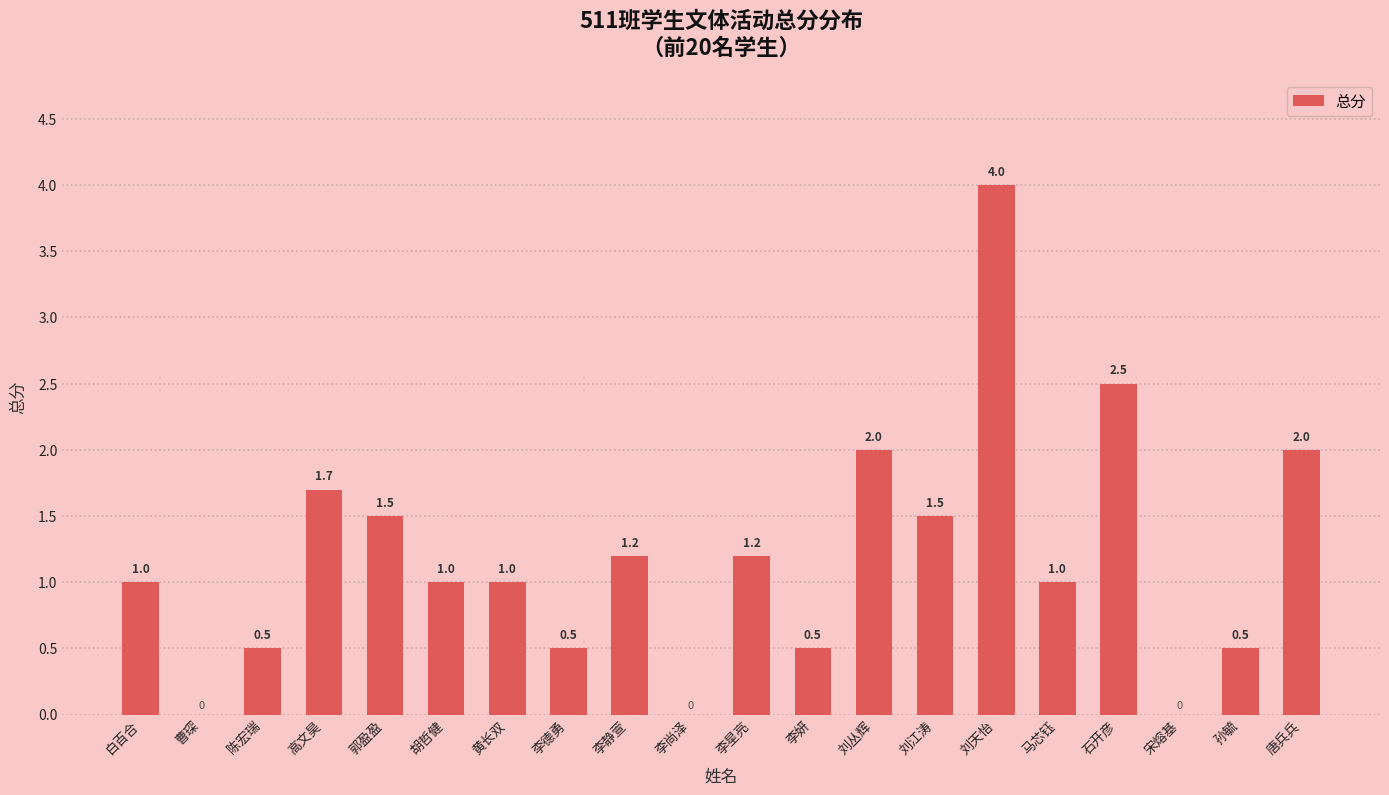

What is the average value?

1.2